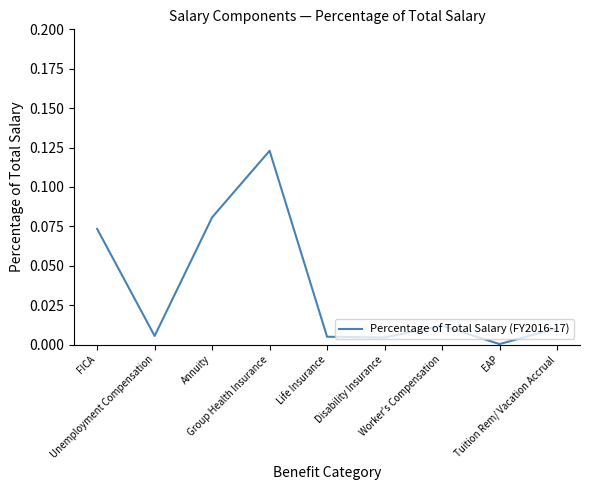

What is the difference between the maximum and second lowest values?

0.1